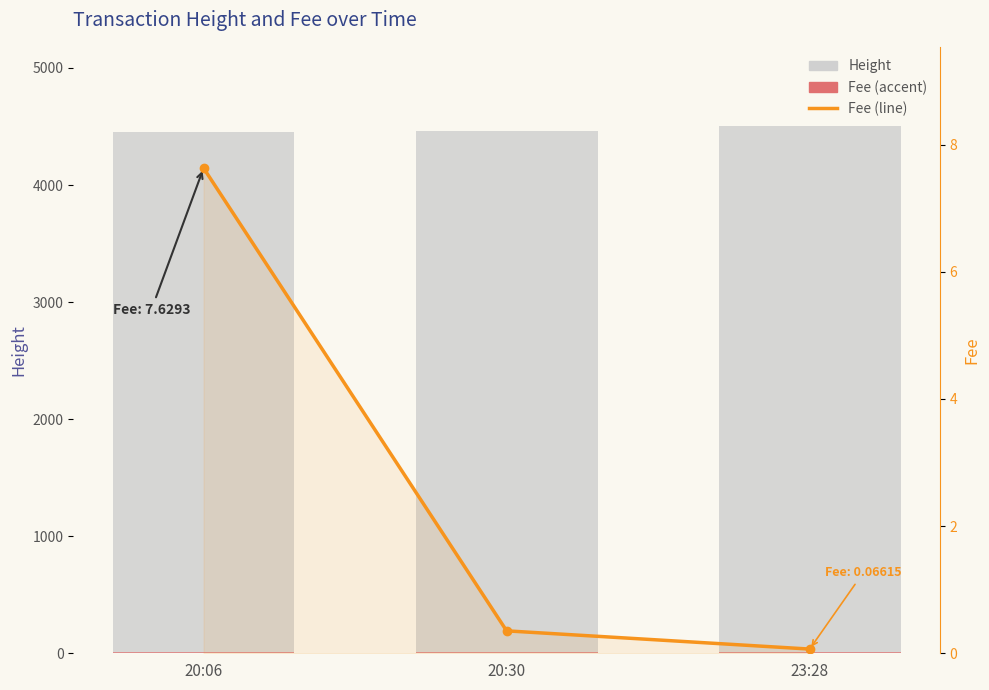

Reading left to right, transcribe all the data shown in this chart.

Height: 4453.0	4459.0	4505.0
Fee (scaled): 8.9	8.9	9.0
Fee: 7.6	0.4	0.1